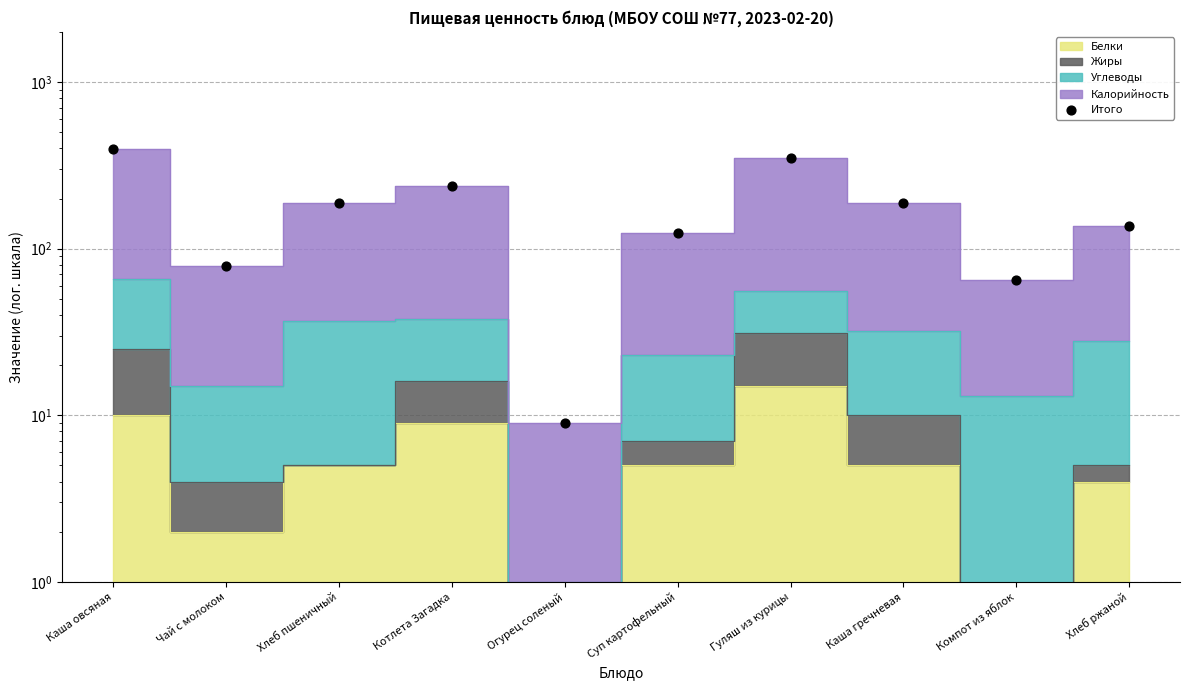

Between Хлеб пшеничный and Огурец соленый, which is larger?

Хлеб пшеничный